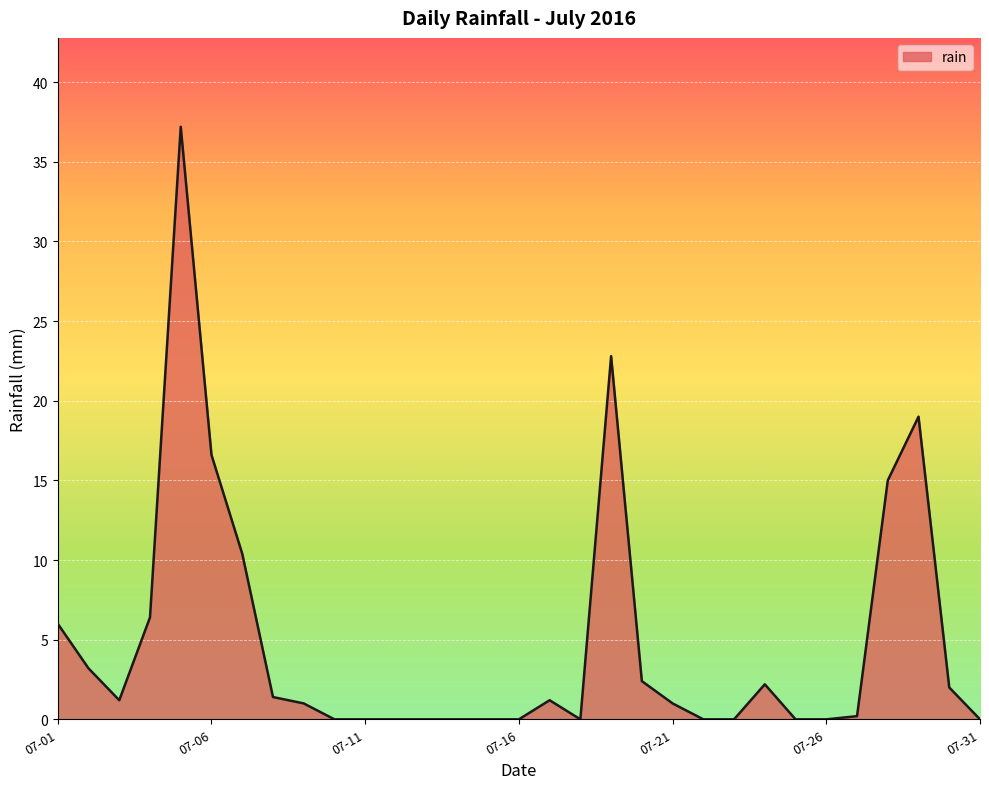

What is the difference between the maximum and minimum values?

37.2